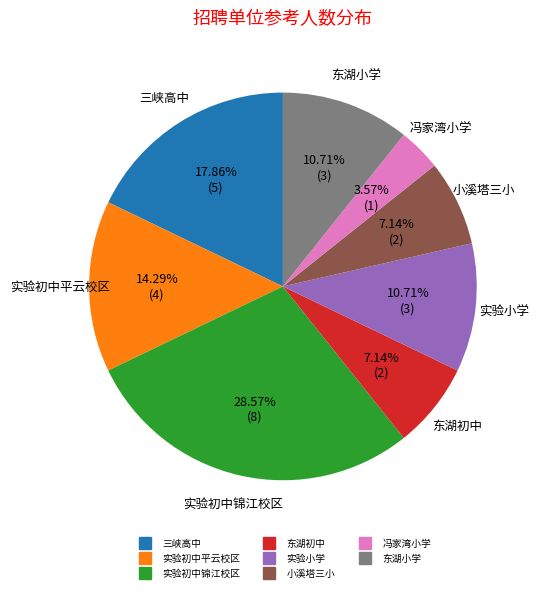

How much of the chart is everything except 小溪塔三小?

92.9%